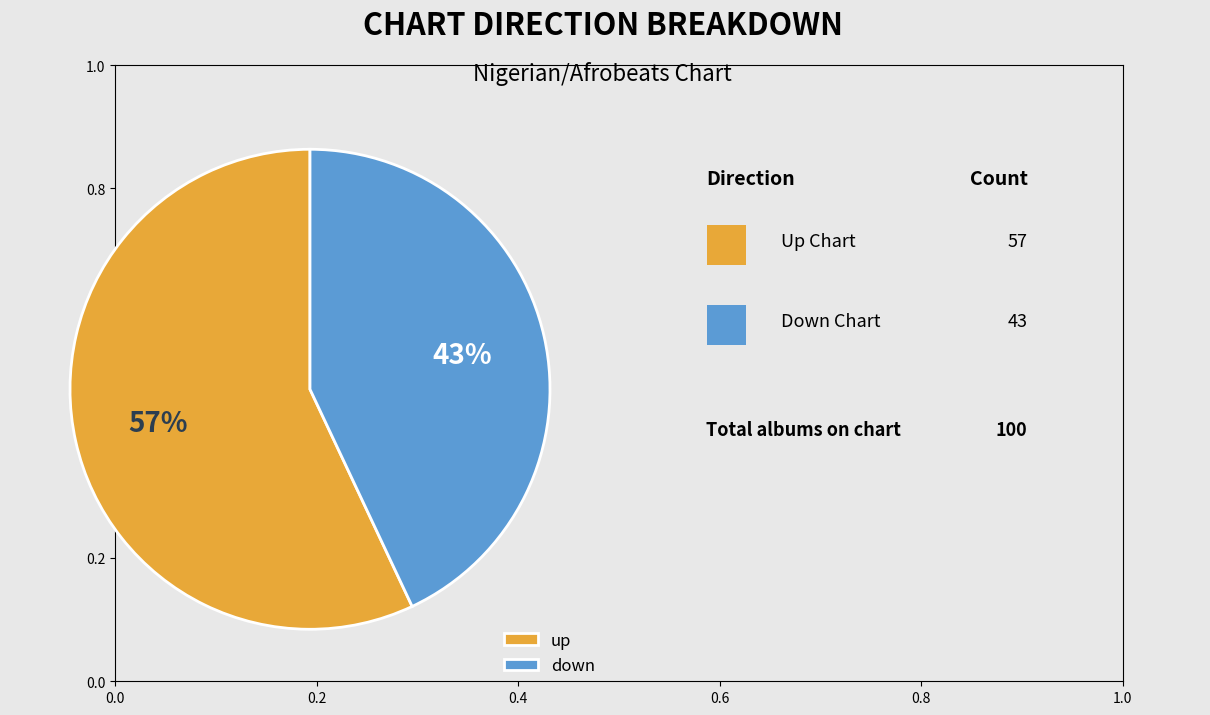

Rank the categories by value from highest to lowest.

up, down